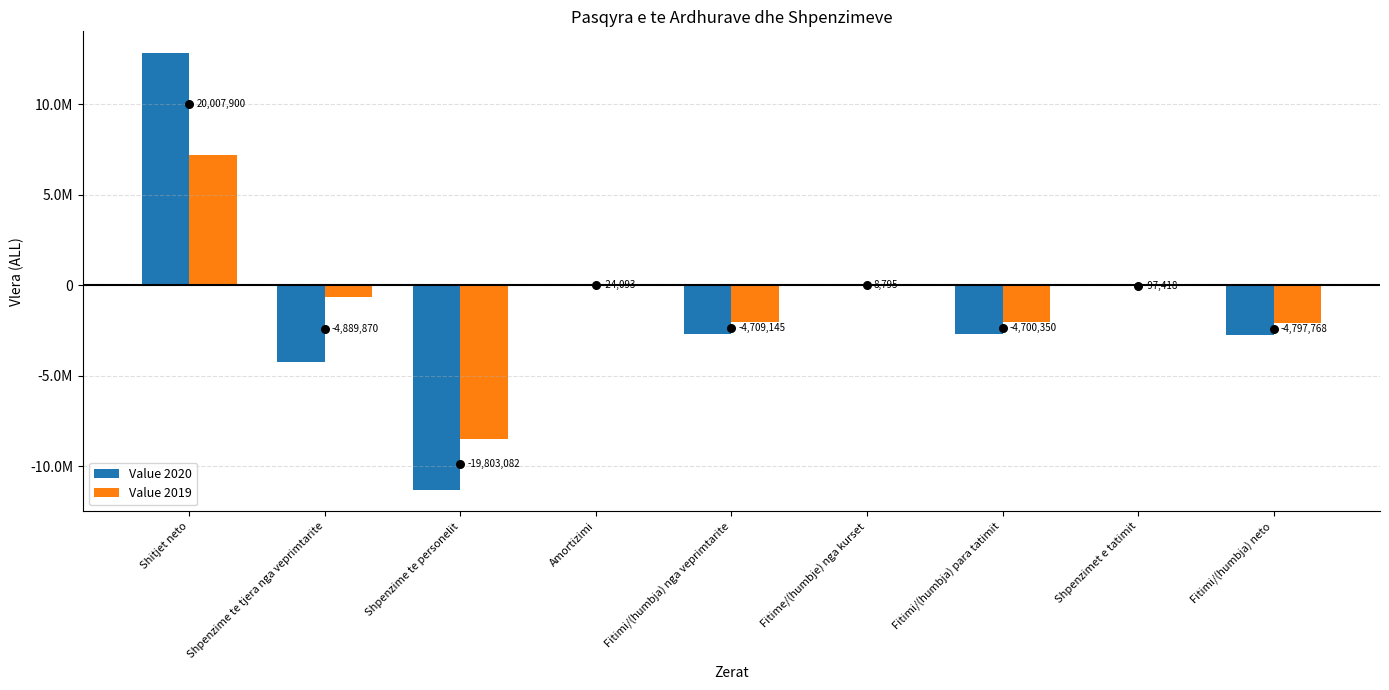

Which series has the widest spread of Y values?

Value 2020